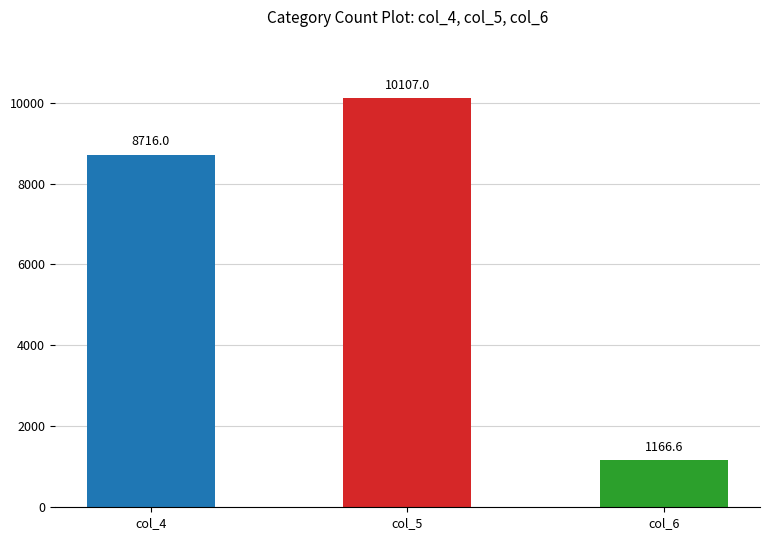

Approximately how many times larger is the value at col_5 compared to col_6?

8.7